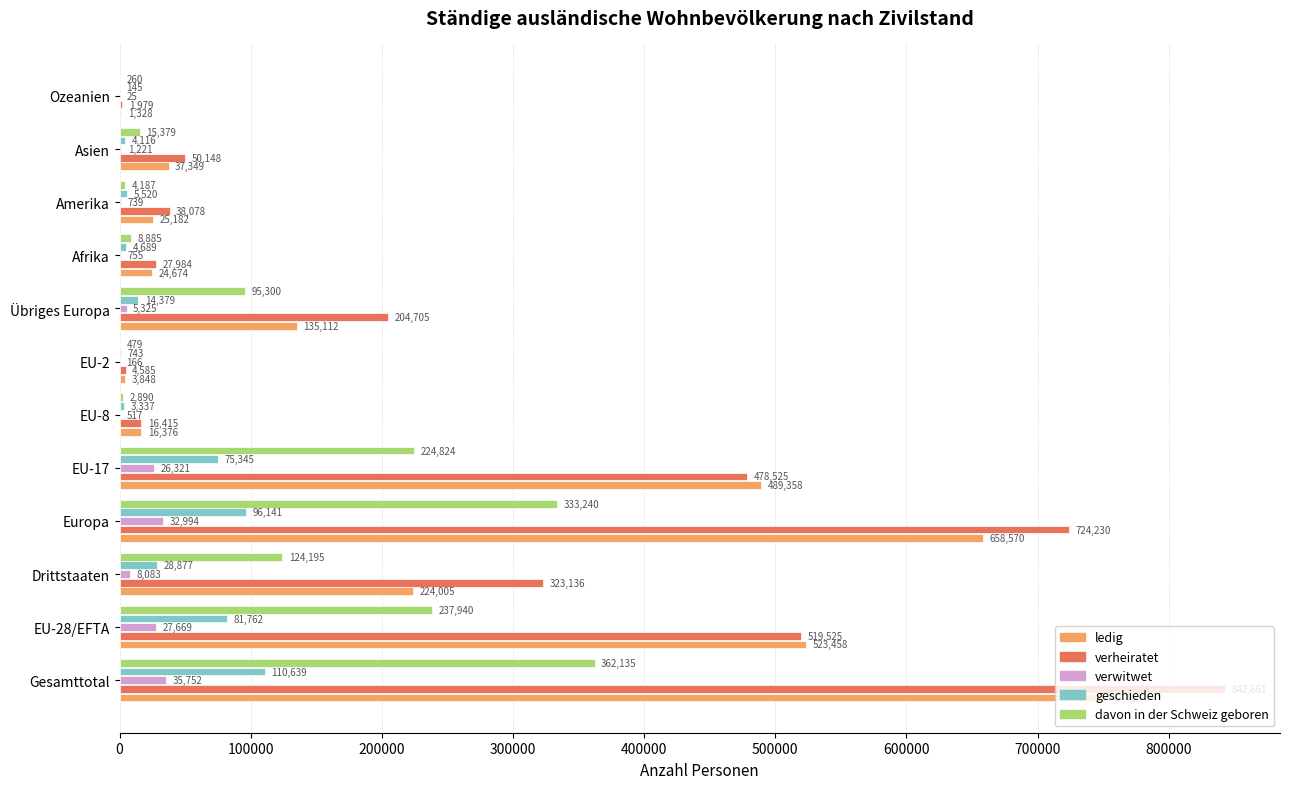

Is the value of verwitwet at Übriges Europa greater than the value of geschieden at Gesamttotal?

No